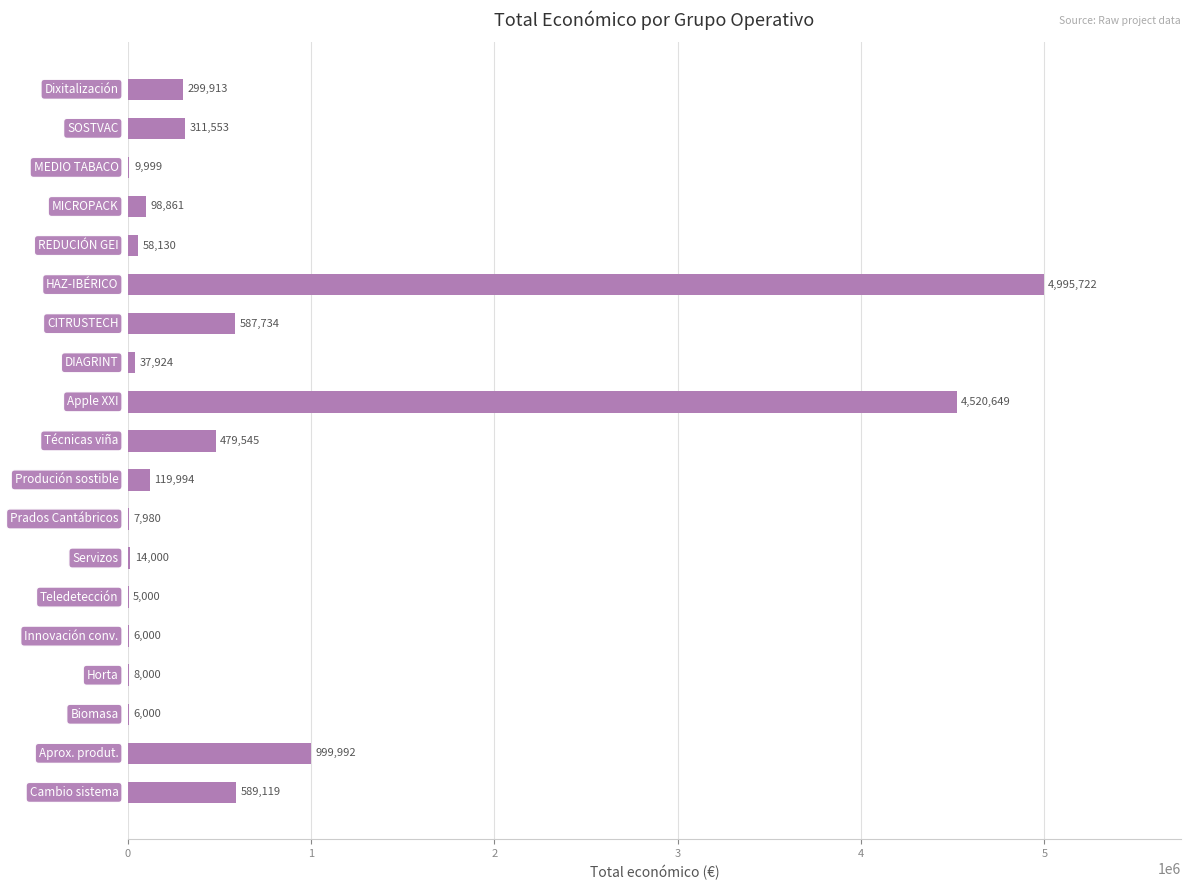

What is the maximum value shown in the chart?

4995722